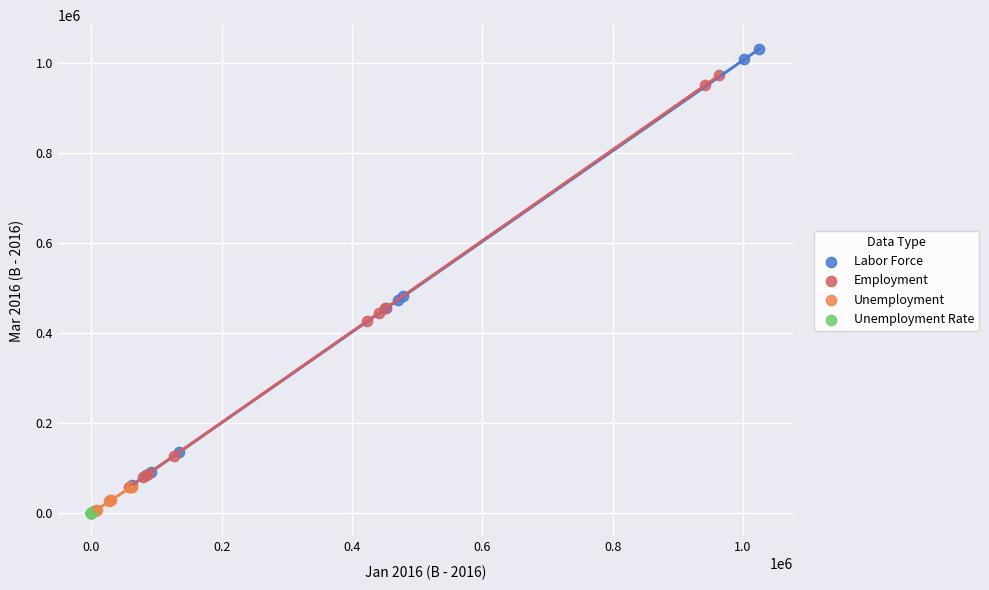

Which series reaches the maximum Y coordinate?

Labor Force